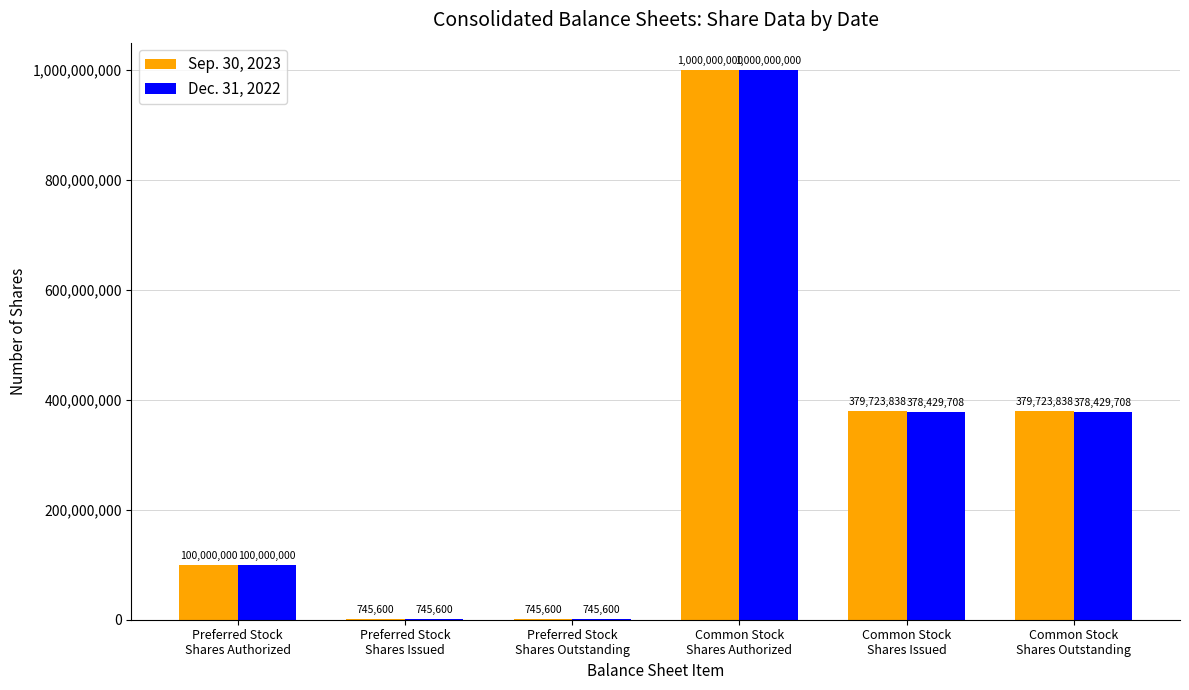

Are the bars grouped side by side (vs. stacked)?

Yes